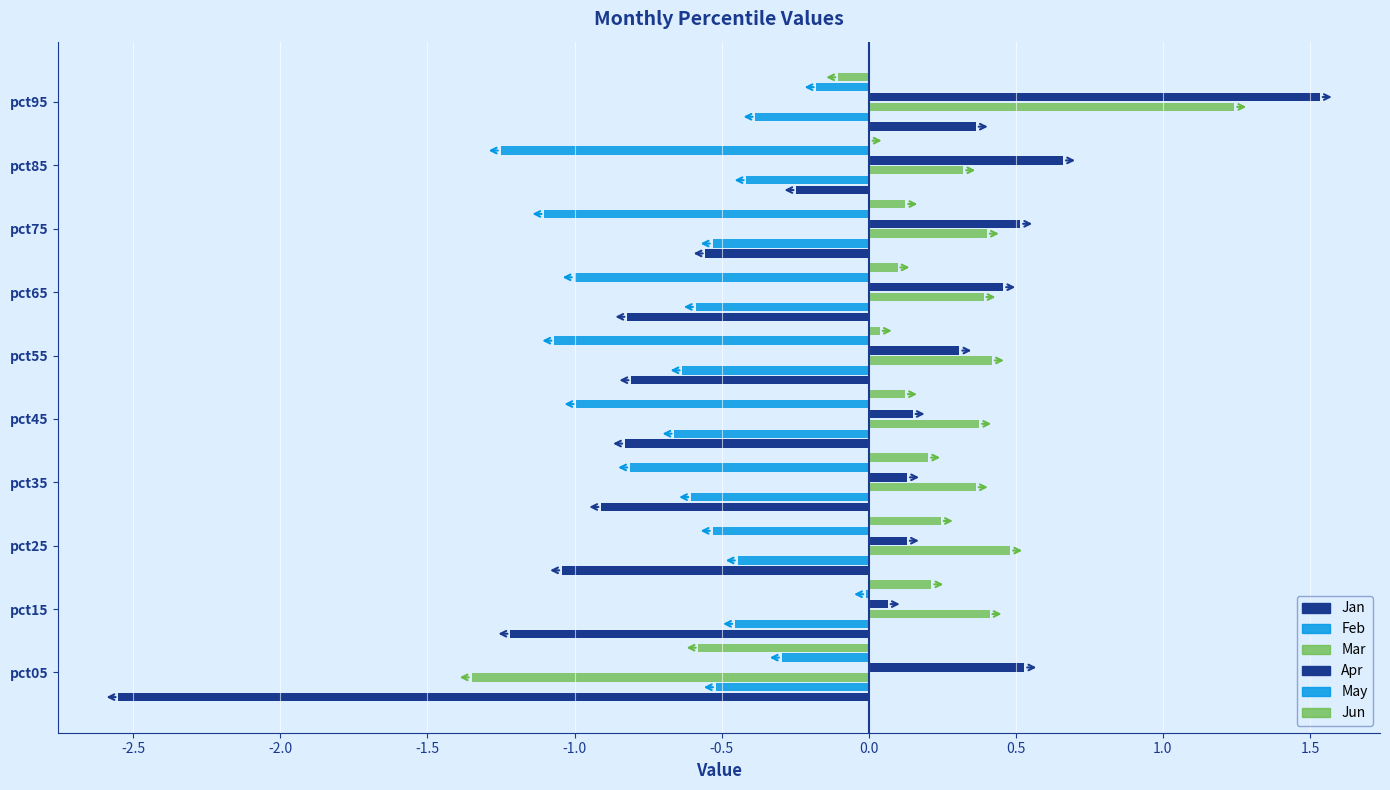

How many categories are shown in the chart?

10